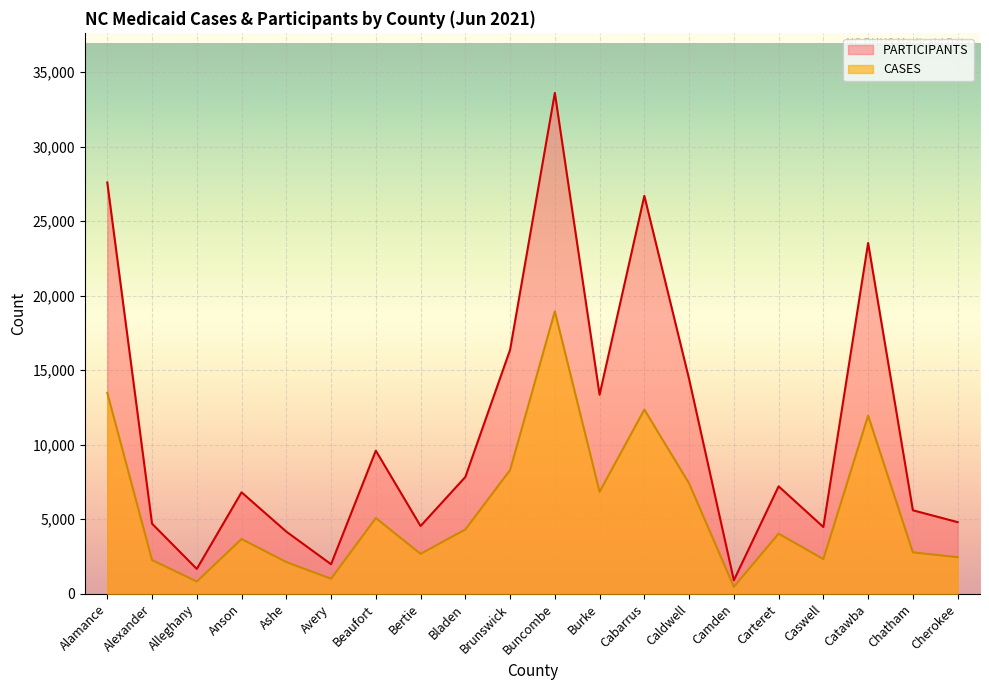

How many lines are shown in the chart?

2